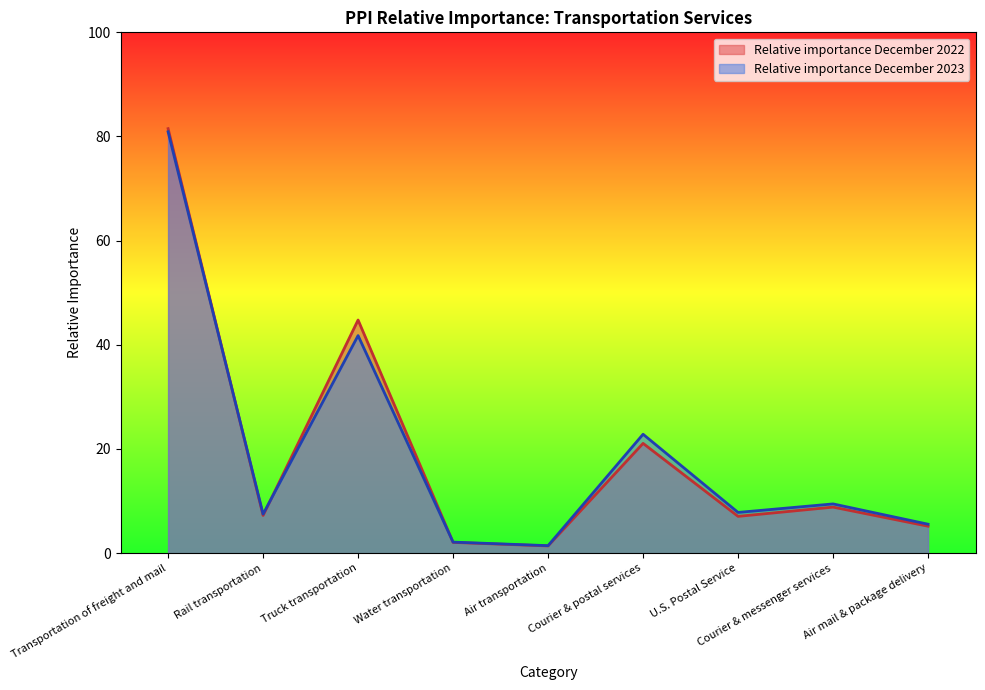

Which category has the lowest value in the Relative importance December 2023 series?

Air transportation